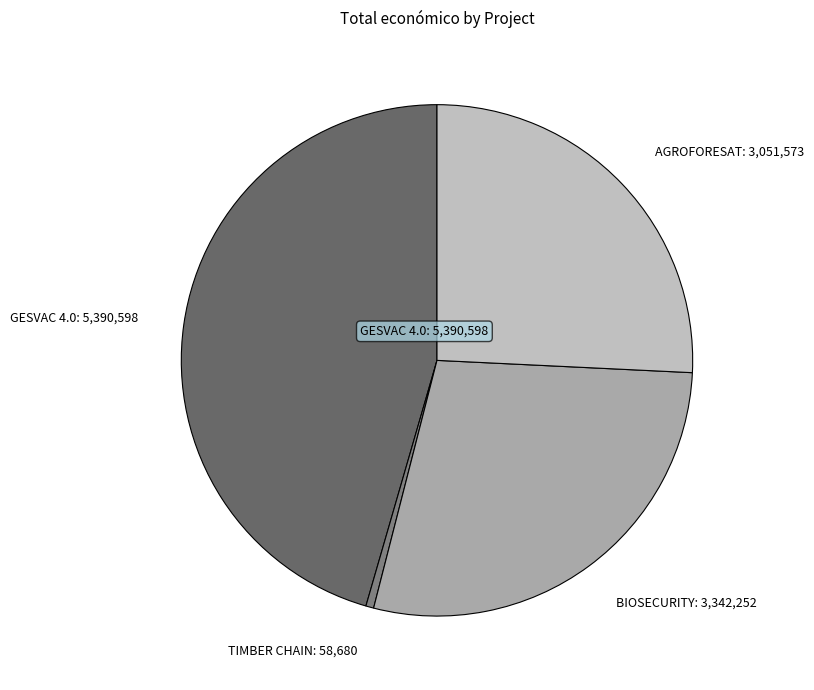

Does AGROFORESAT account for over 50% of the chart?

No